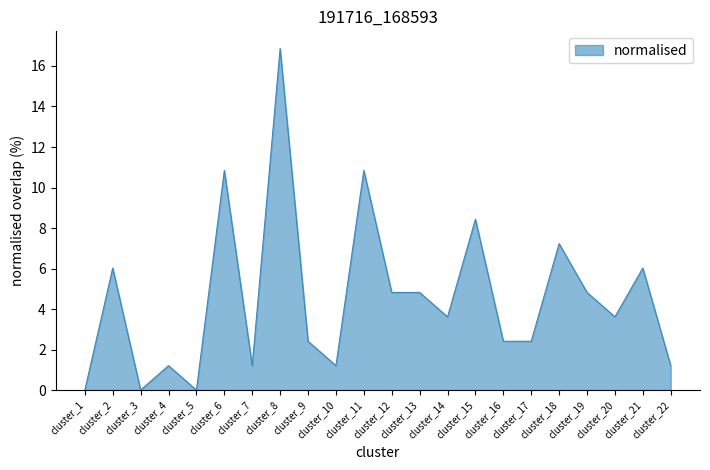

True or false: there are more than 2 points higher than both neighbors.

True